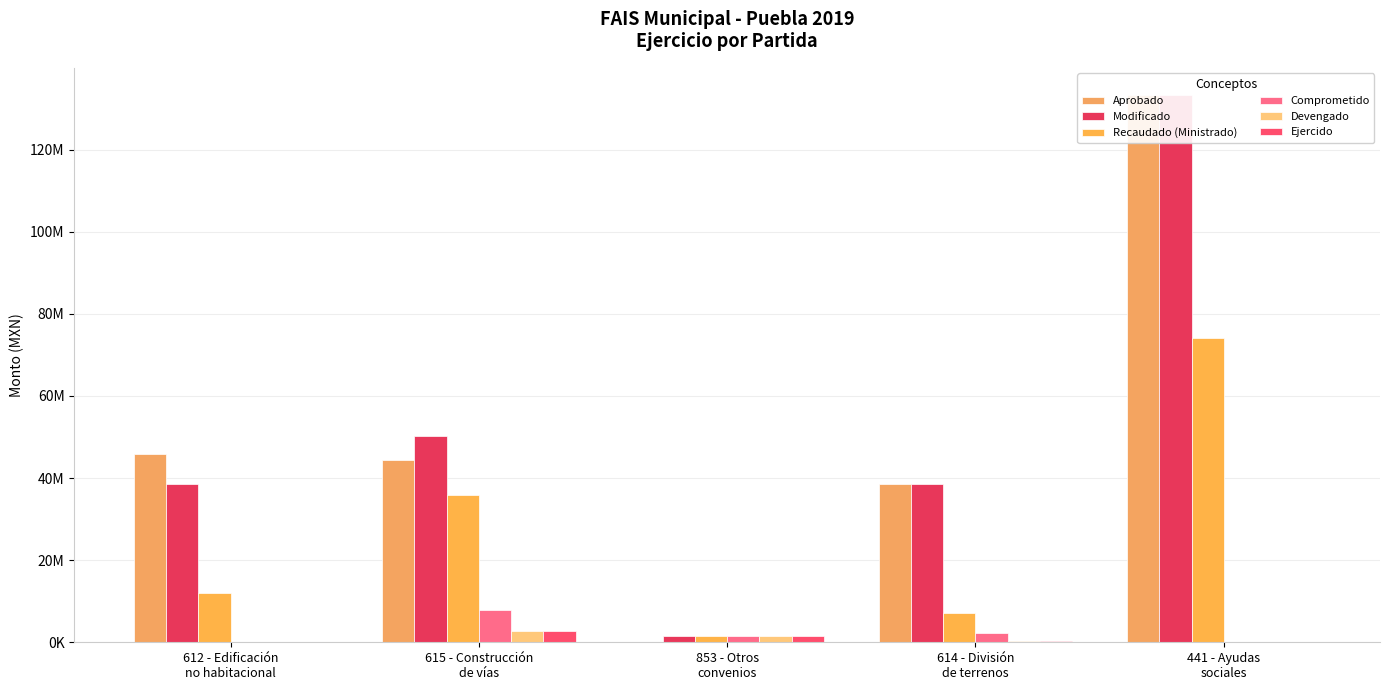

What is the maximum value shown in the chart?

133277024.0